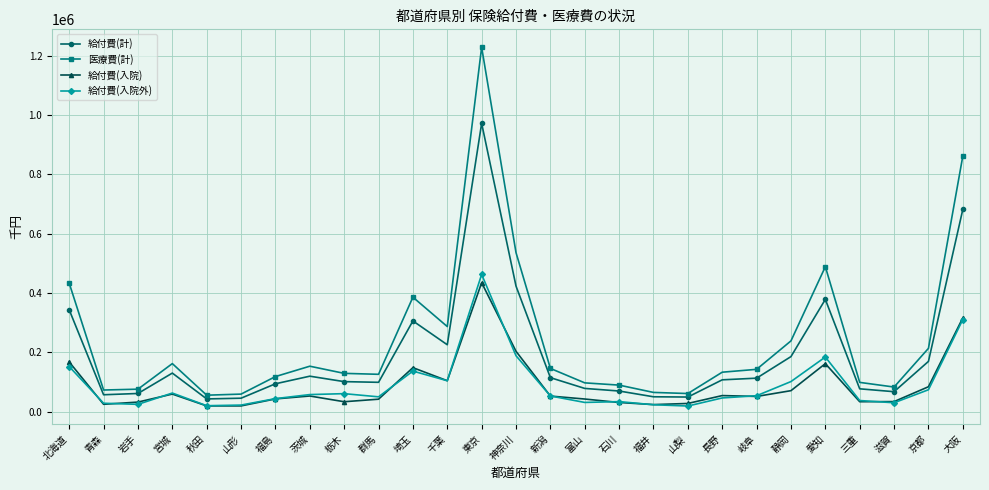

In 給付費(入院), how many points are higher than both neighbors (excluding endpoints)?

6